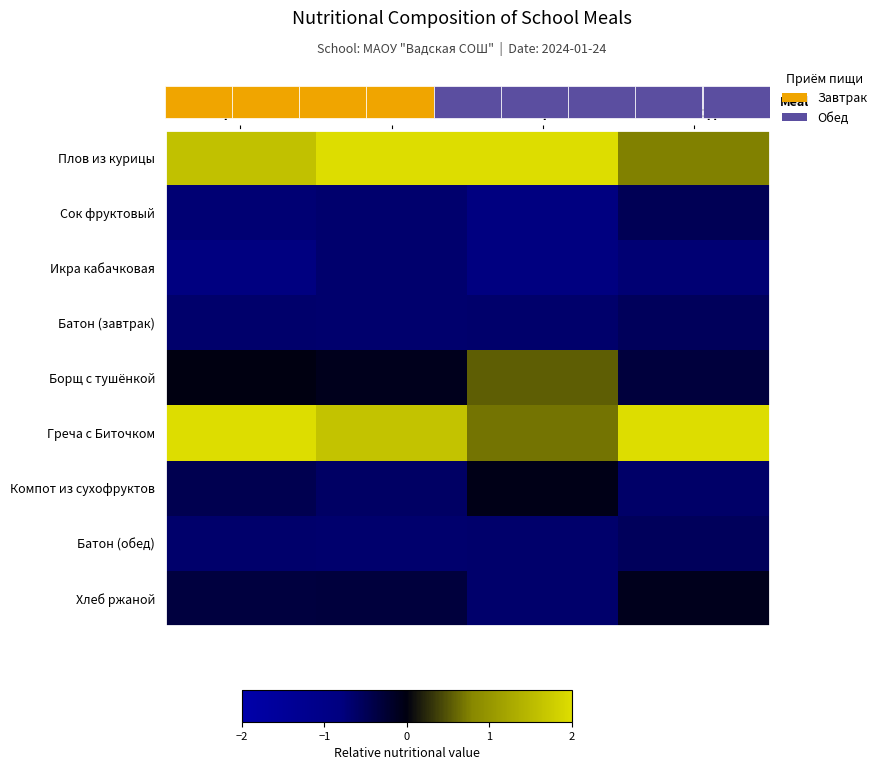

Which series has the largest total across all categories?

Греча с Биточком